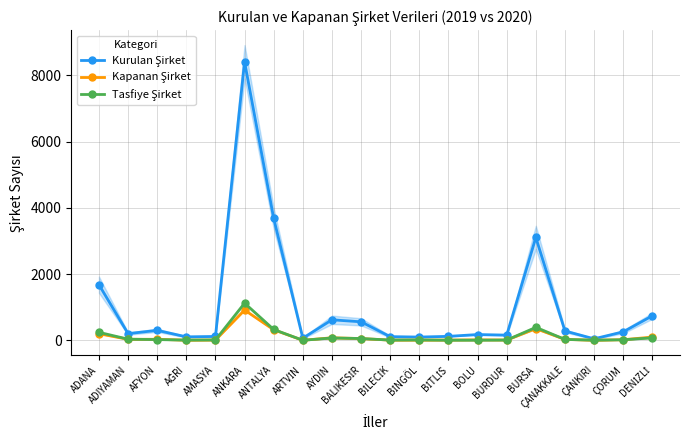

True or false: Kapanan Şirket and Tasfiye Şirket intersect in this chart.

True